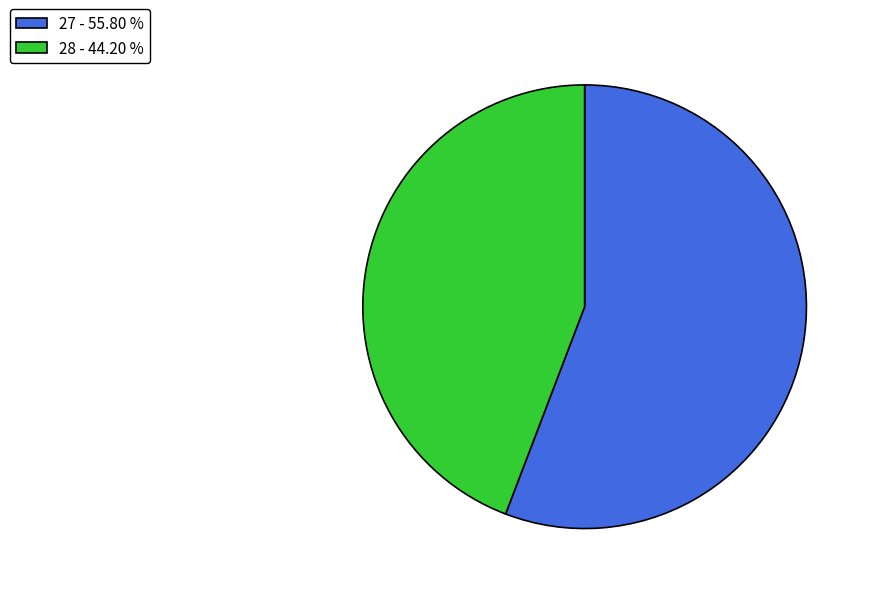

Rank the categories by value from lowest to highest.

28, 27